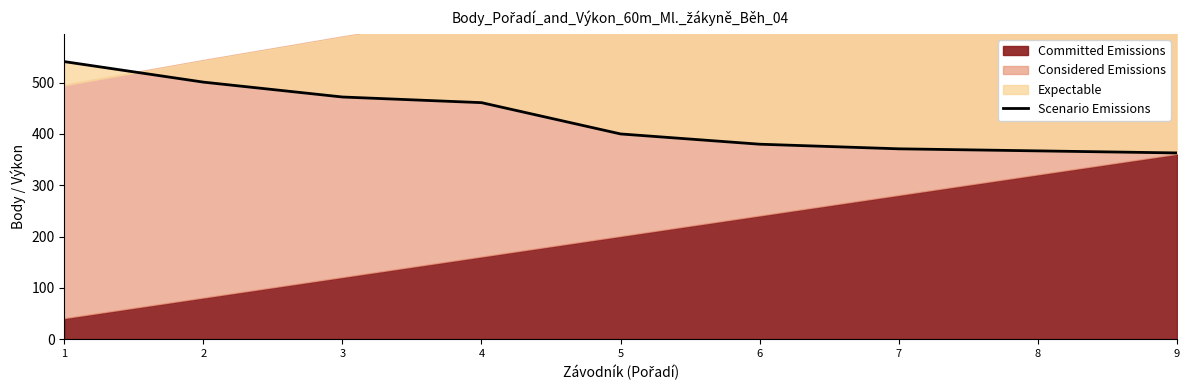

What is the difference between the values at 3 and 8?

105